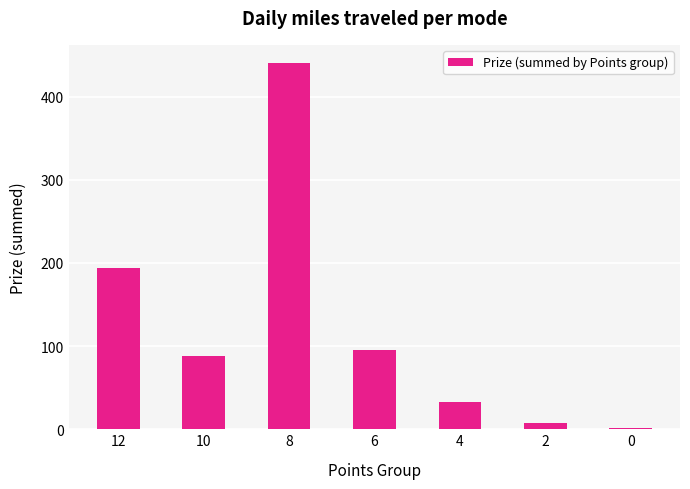

Is it true that the value at 8 is 718.2?

False